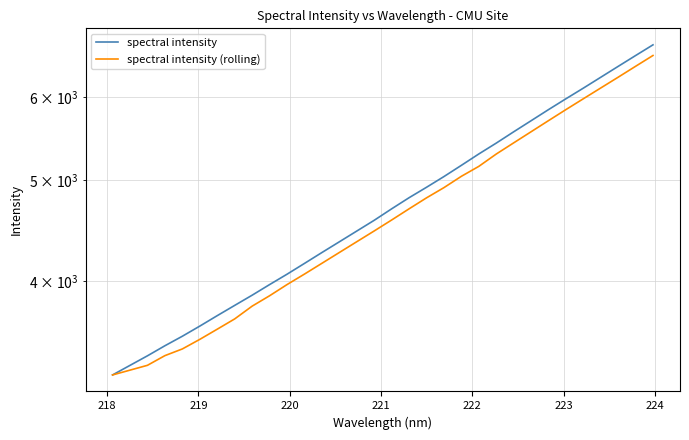

Is the value of spectral intensity (rolling) at 13 greater than the value of spectral intensity at 217?

Yes